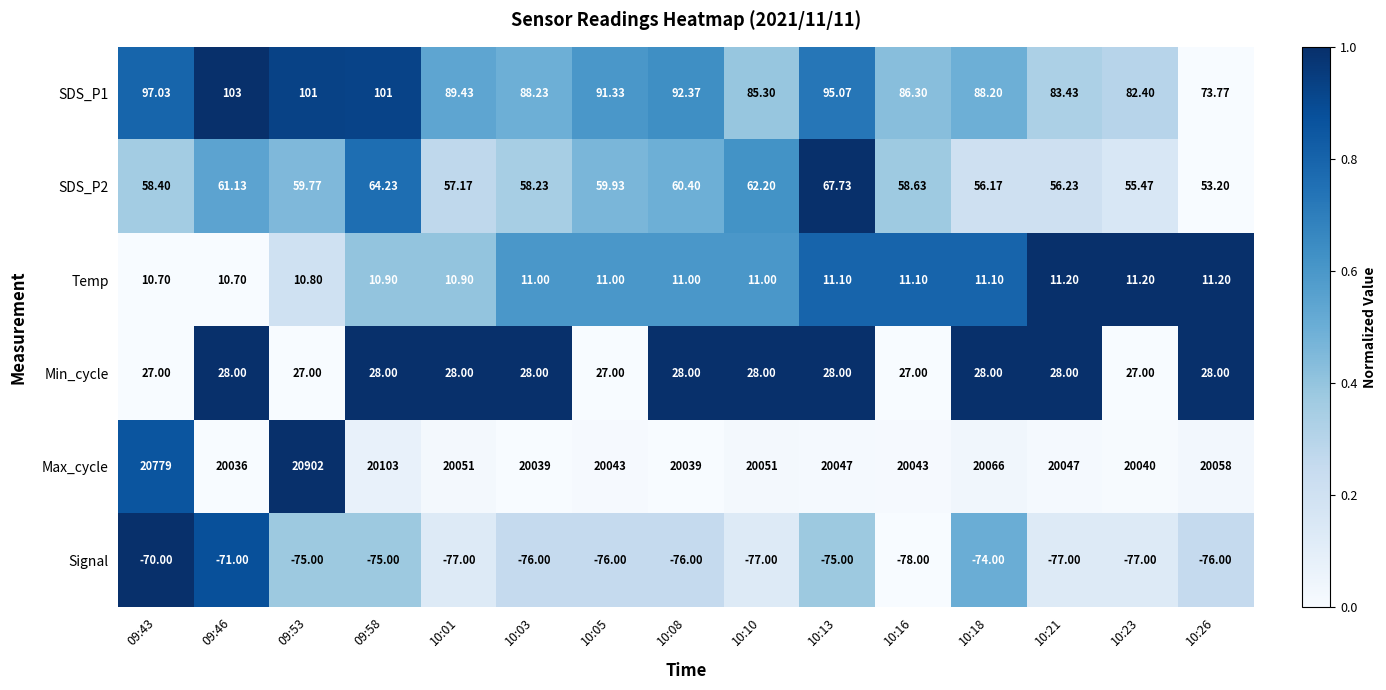

Is the value of Min_cycle at 10:21 greater than the value of Signal at 10:03?

Yes